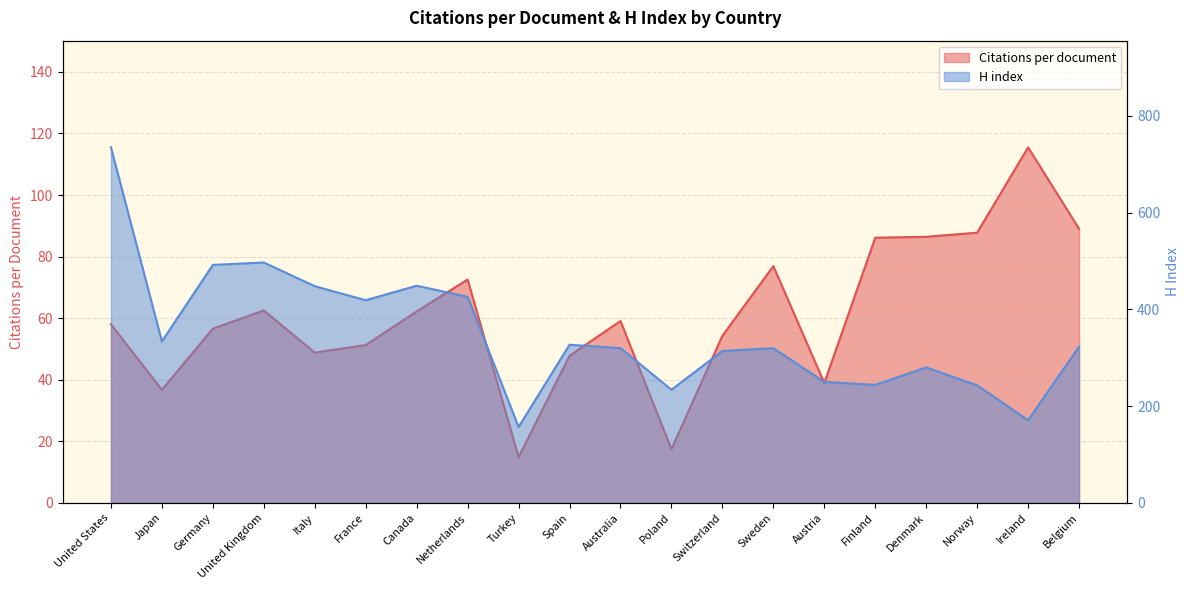

At which category does Citations per document reach its first local peak?

United Kingdom